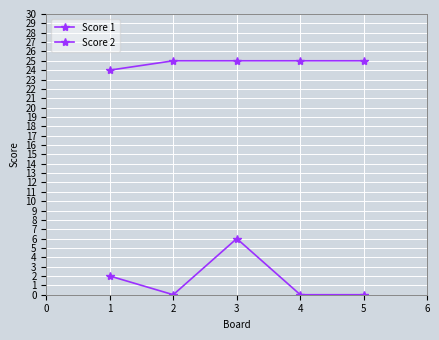

Reading left to right, extract all data points from this chart.

Score 1: 24	25	25	25	25
Score 2: 2	0	6	0	0